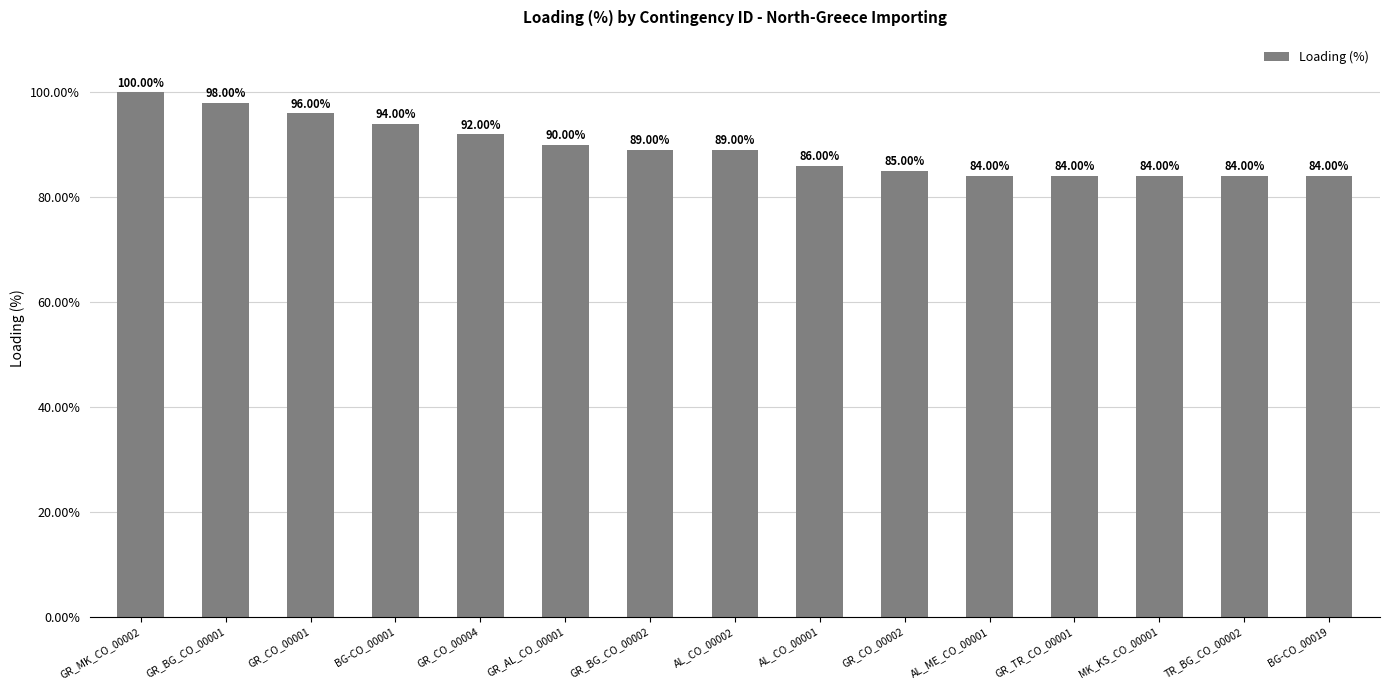

What is the maximum value shown in the chart?

100